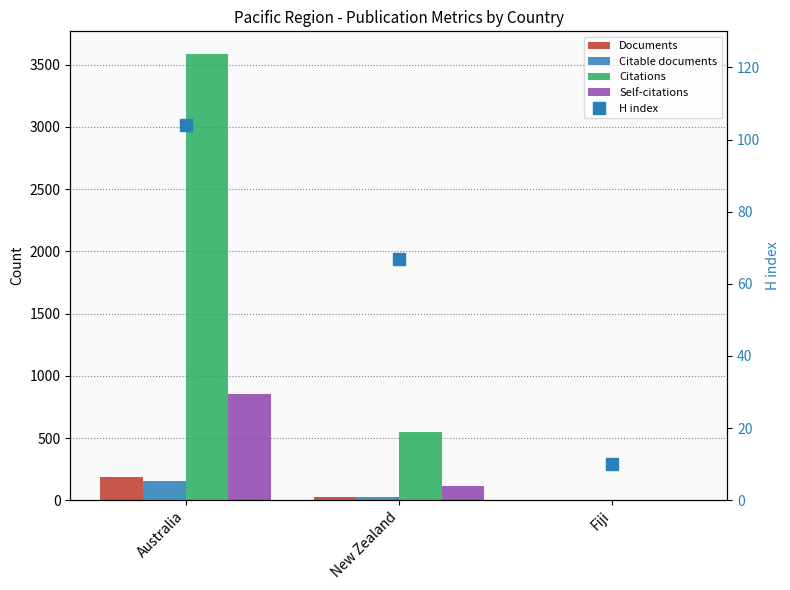

What is the difference between the highest and lowest values at Australia?

3484